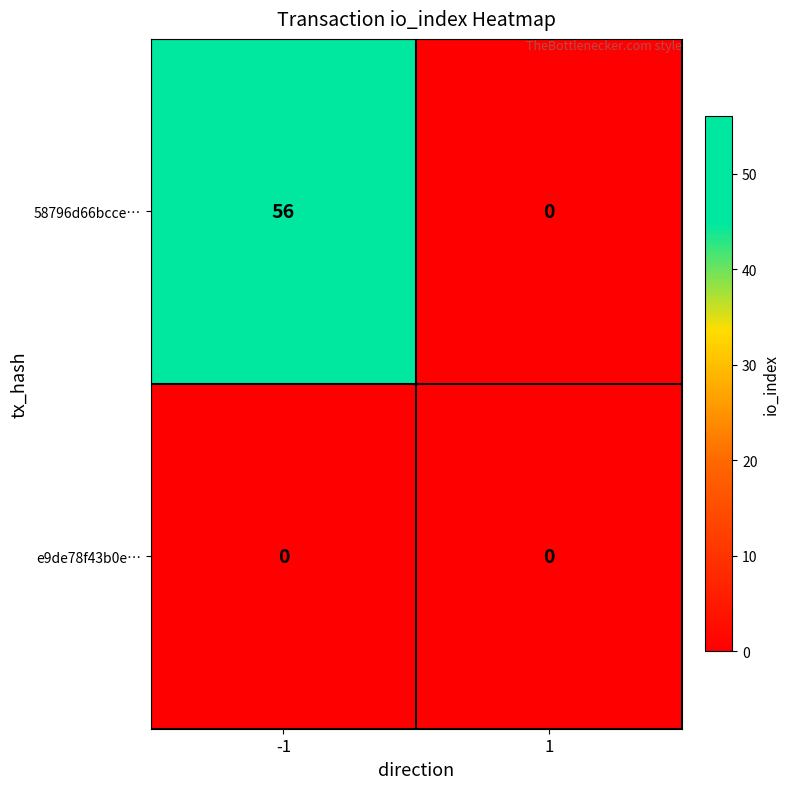

What is the average value of the 58796d66bcce… series?

28